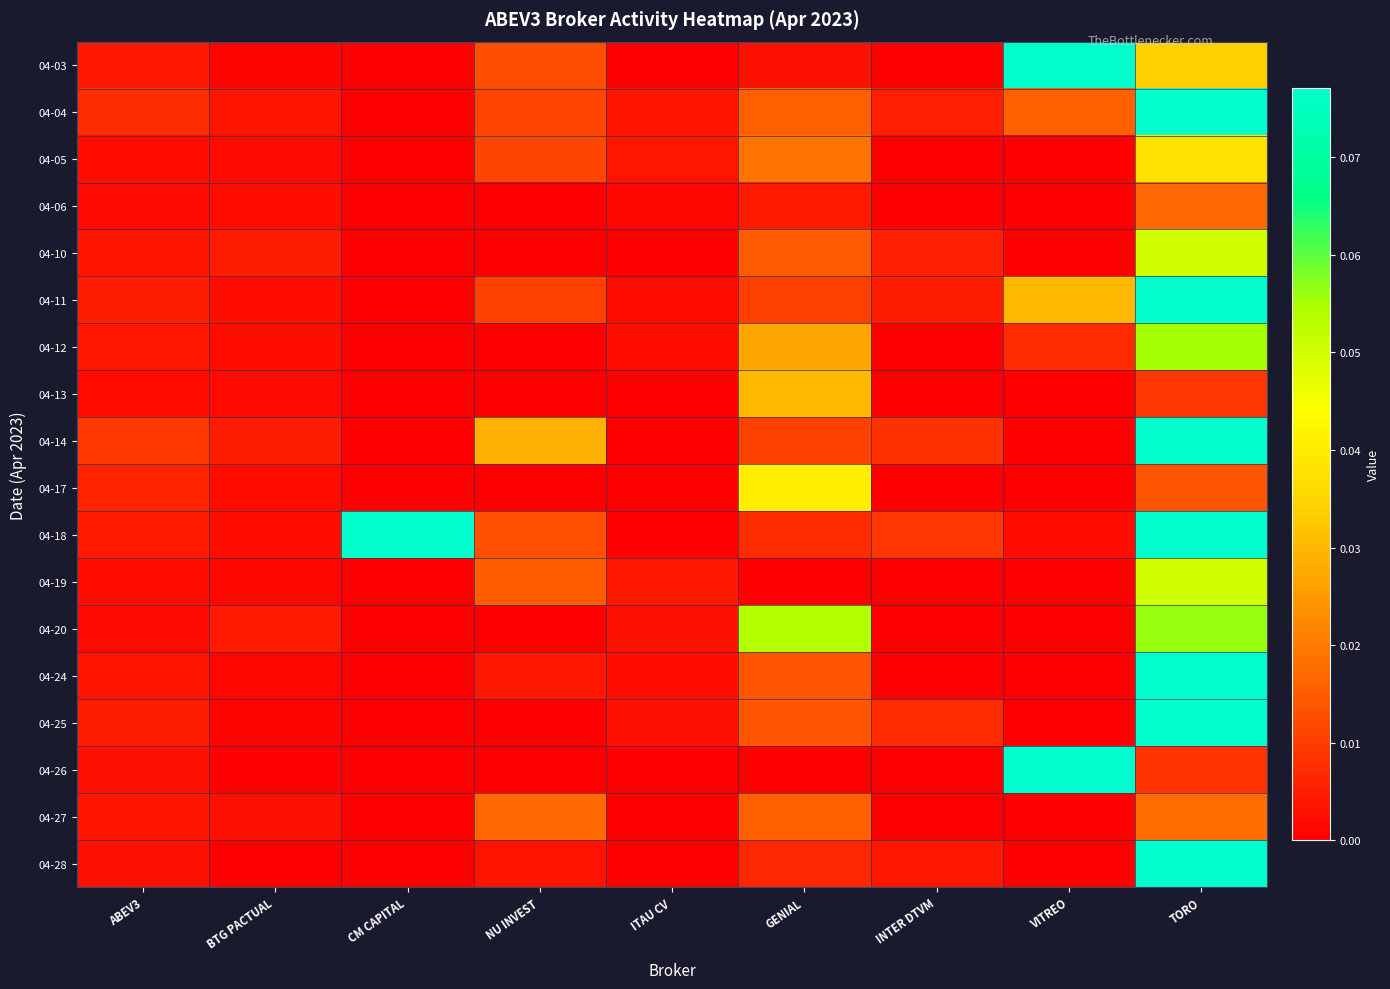

What is the spread (max minus min) of values at CM CAPITAL?

0.2